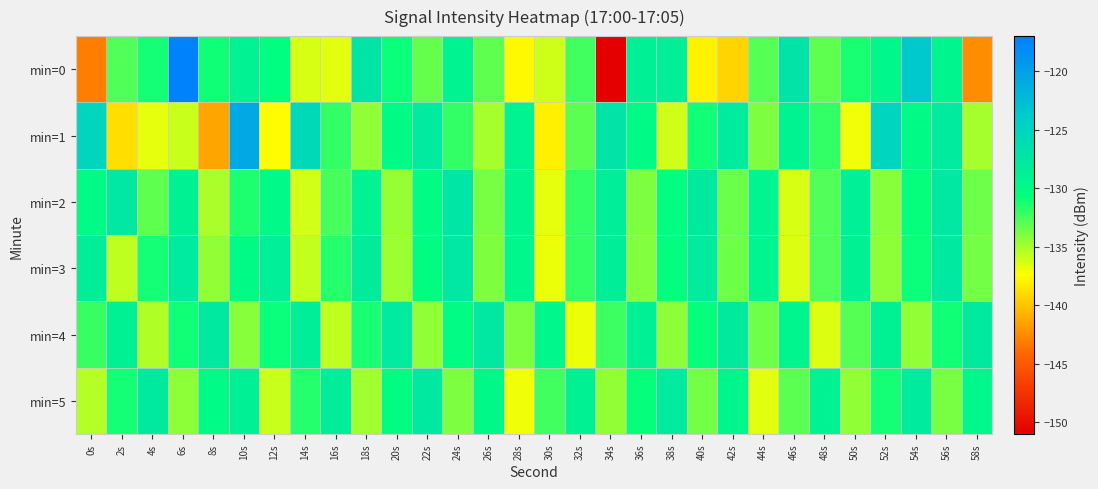

What is the difference between the highest and lowest values at 0s?

18.0